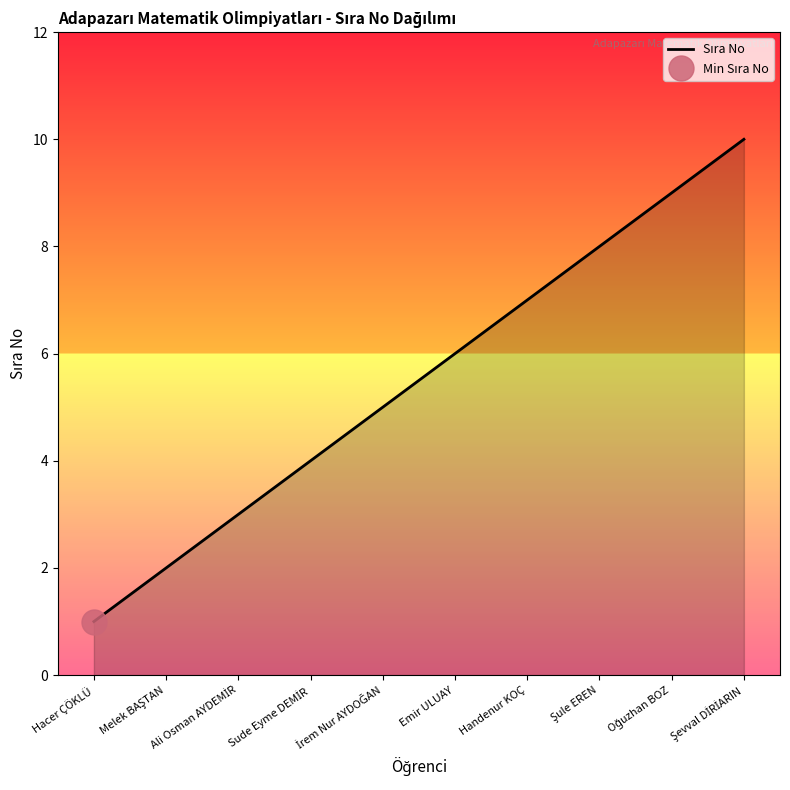

At which label does the data first exceed 6?

Handenur KOÇ